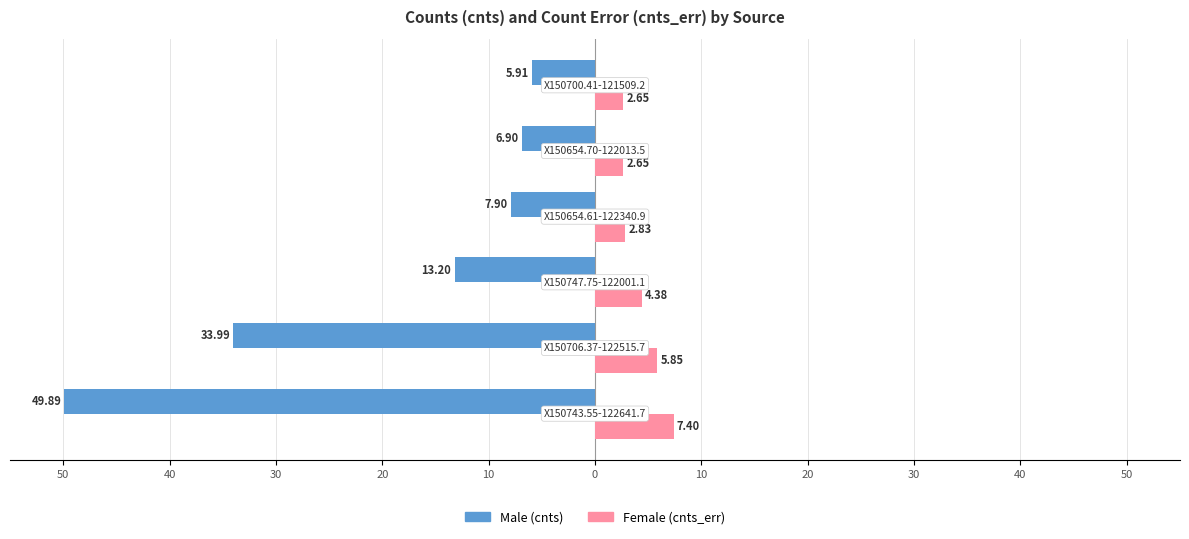

Does the chart contain stacked bars?

No